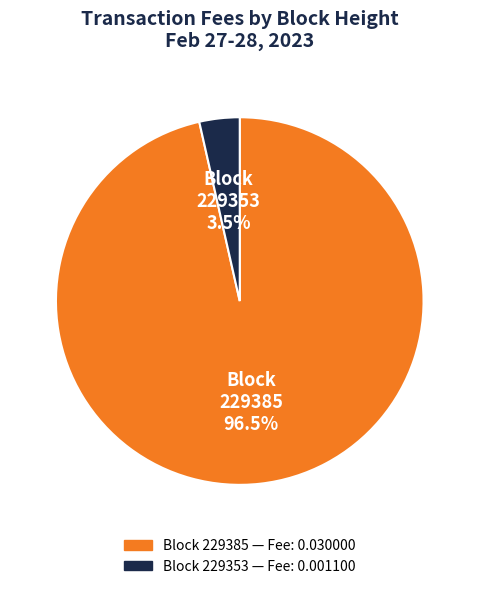

Which category has the smallest portion of the pie?

229353